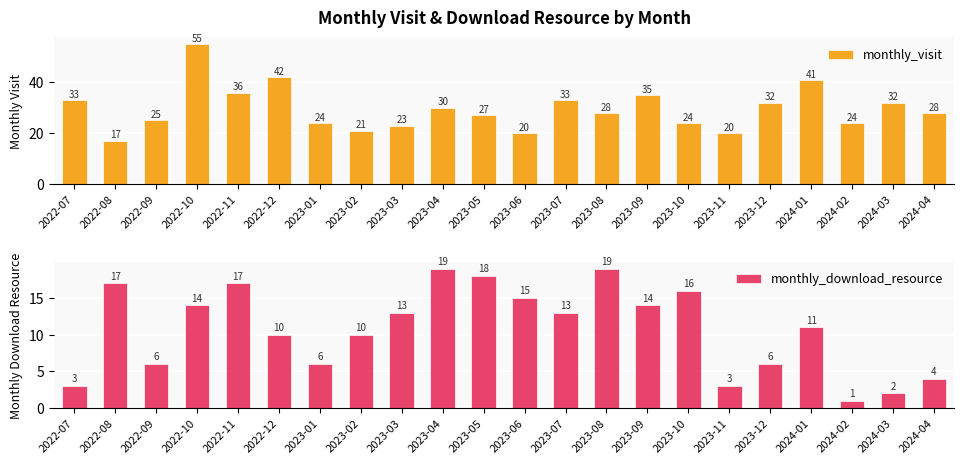

Which series changed the most between 2022-08 and 2024-04?

monthly_download_resource